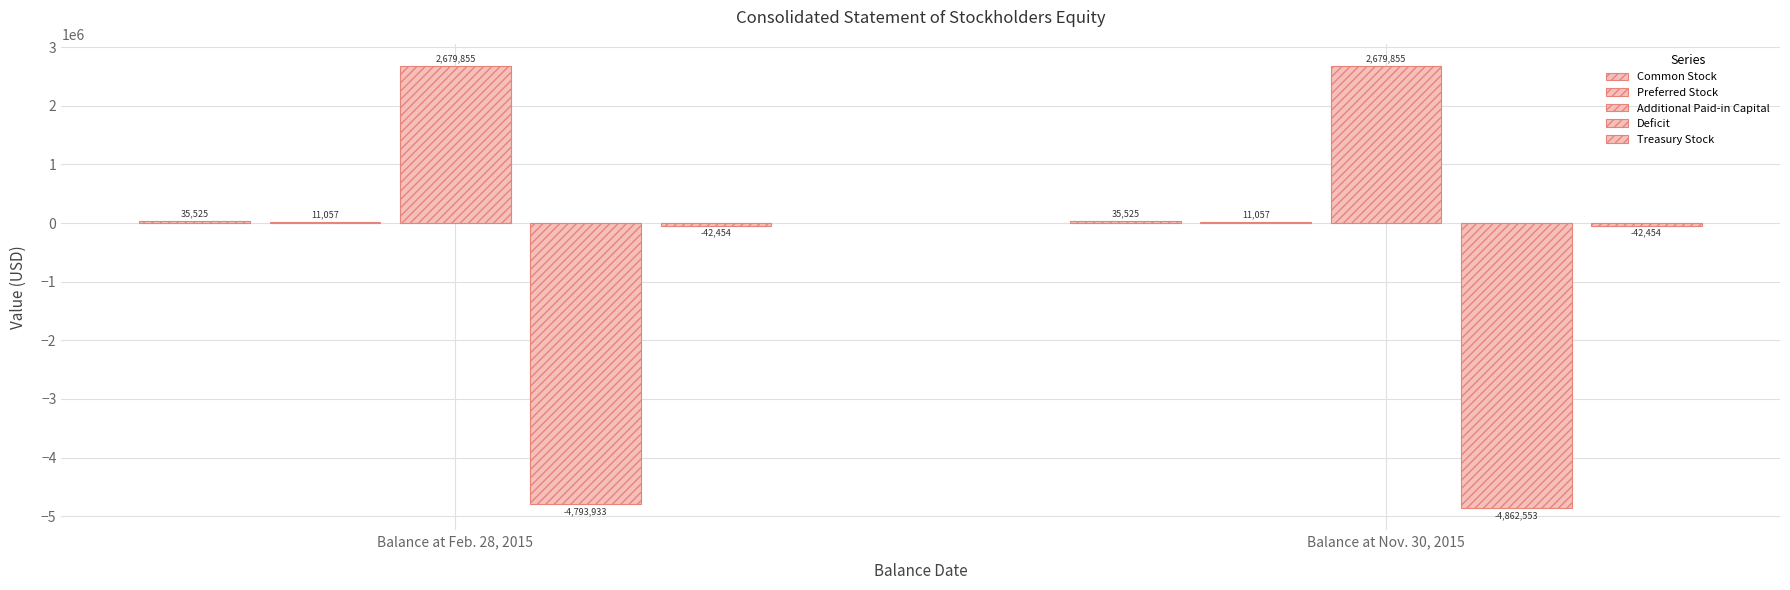

Does the chart contain stacked bars?

No